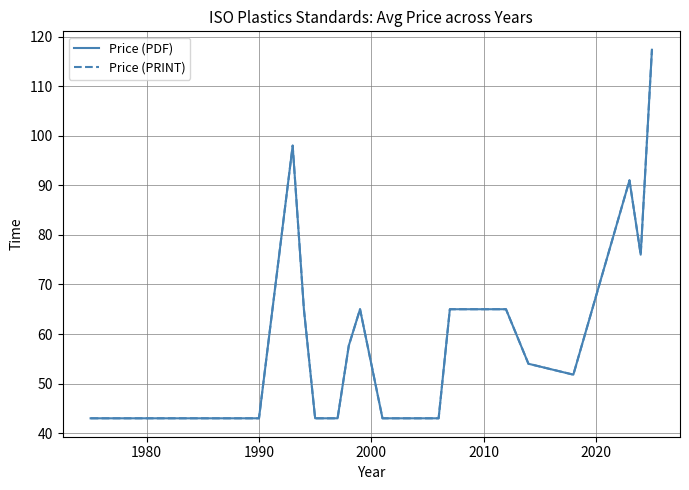

Is this an area chart (filled region under the line)?

No